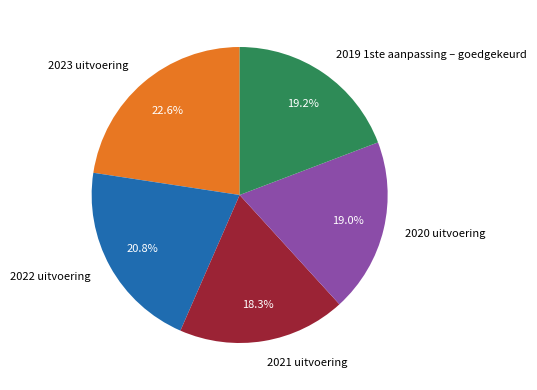

True or false: 2021 uitvoering accounts for 18% of the total.

True